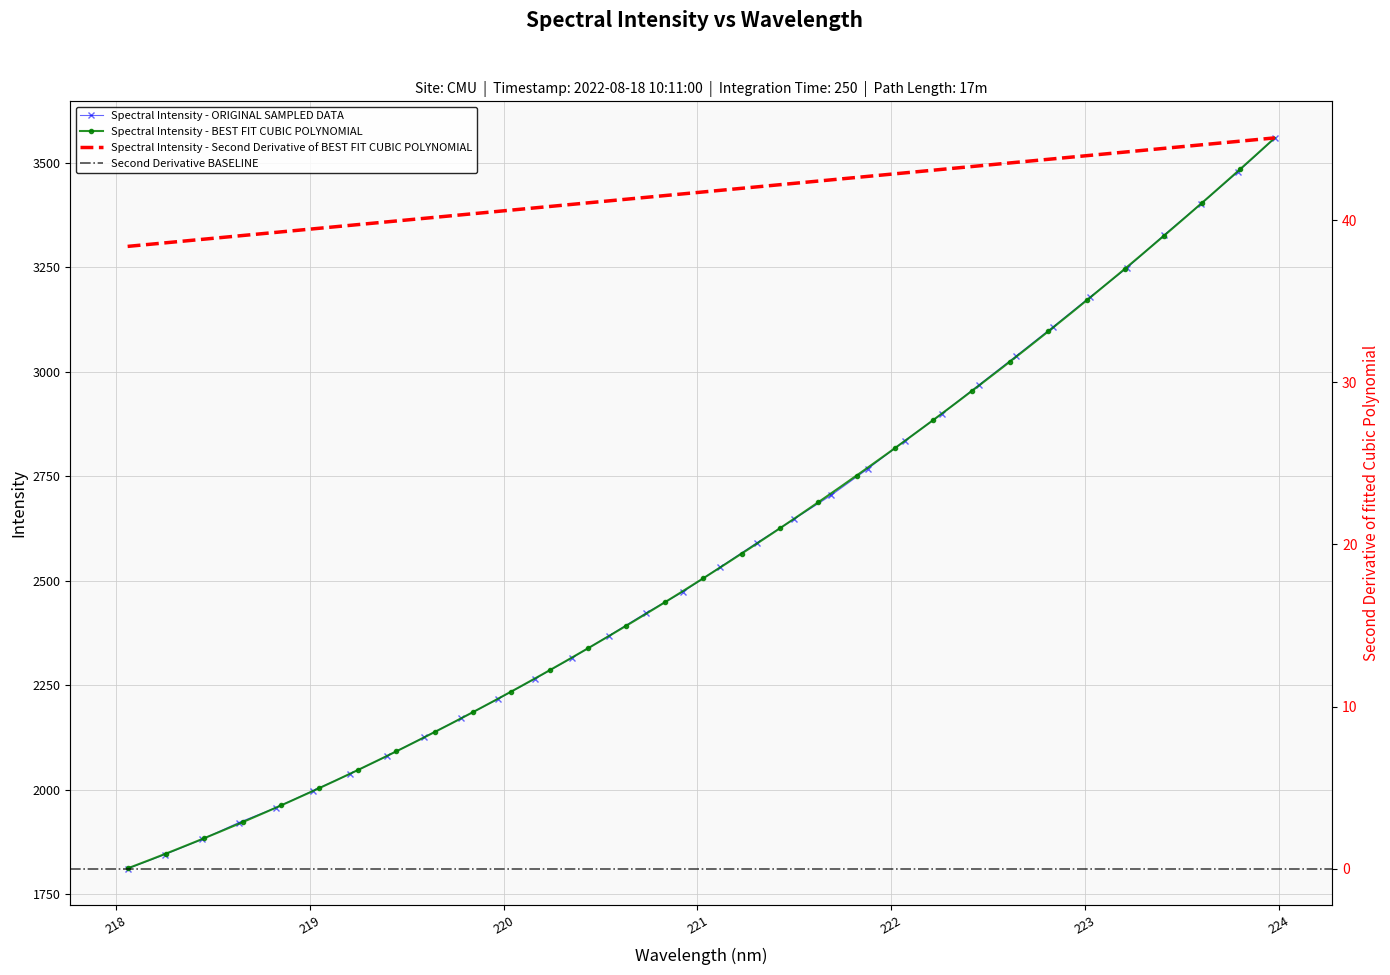

What is the label of the 28th point from the left?

223.2172